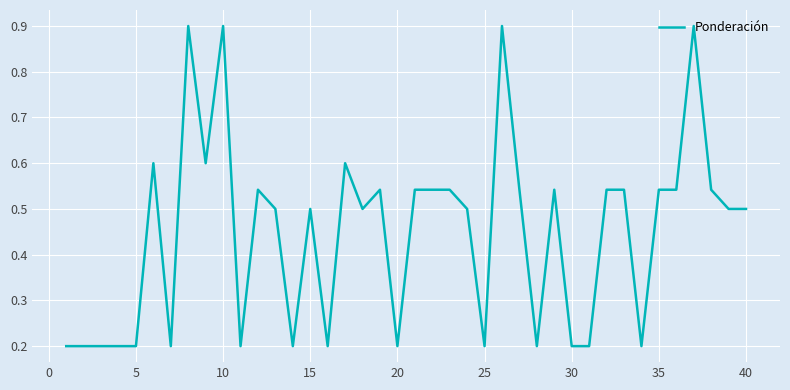

What is the smallest value displayed?

0.2